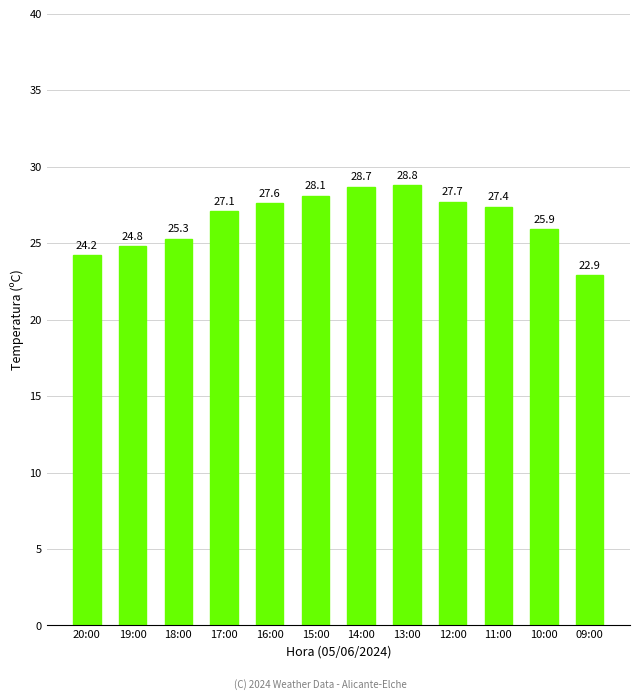

What is the average value?

26.5